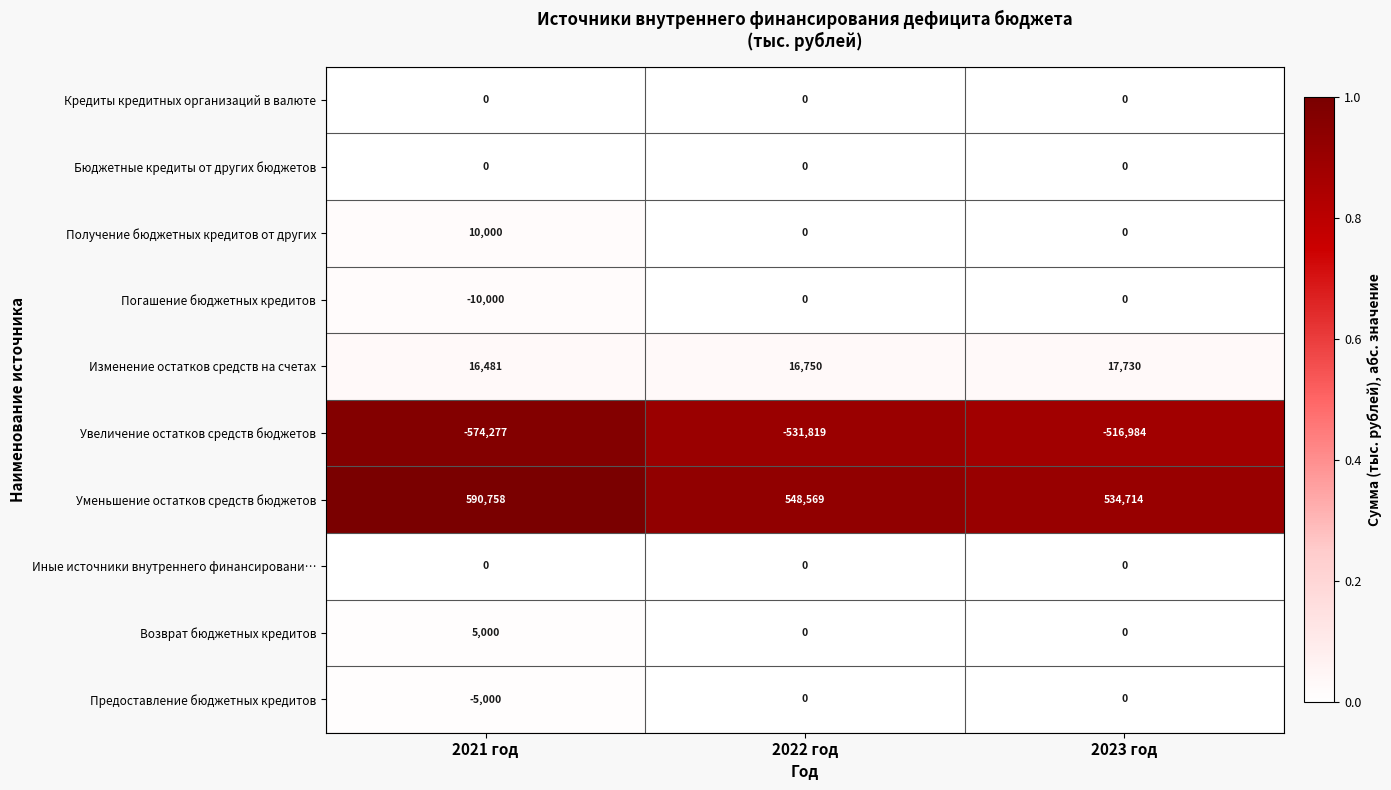

Reading left to right, transcribe all the data shown in this chart.

Кредиты кредитных организаций в валюте: 0	0	0
Бюджетные кредиты от других бюджетов: 0	0	0
Получение бюджетных кредитов от других: 10000	0	0
Погашение бюджетных кредитов: -10000	0	0
Изменение остатков средств на счетах: 16481	16750	17730
Увеличение остатков средств бюджетов: -574277	-531819	-516984
Уменьшение остатков средств бюджетов: 590758	548569	534714
Иные источники внутреннего финансировани…: 0	0	0
Возврат бюджетных кредитов: 5000	0	0
Предоставление бюджетных кредитов: -5000	0	0